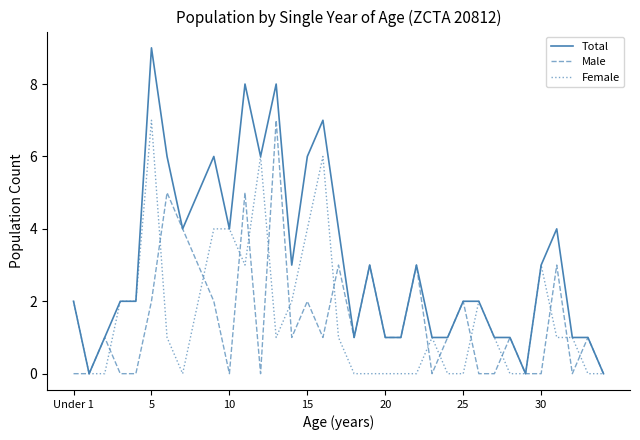

Which series has the largest total across all categories?

Total